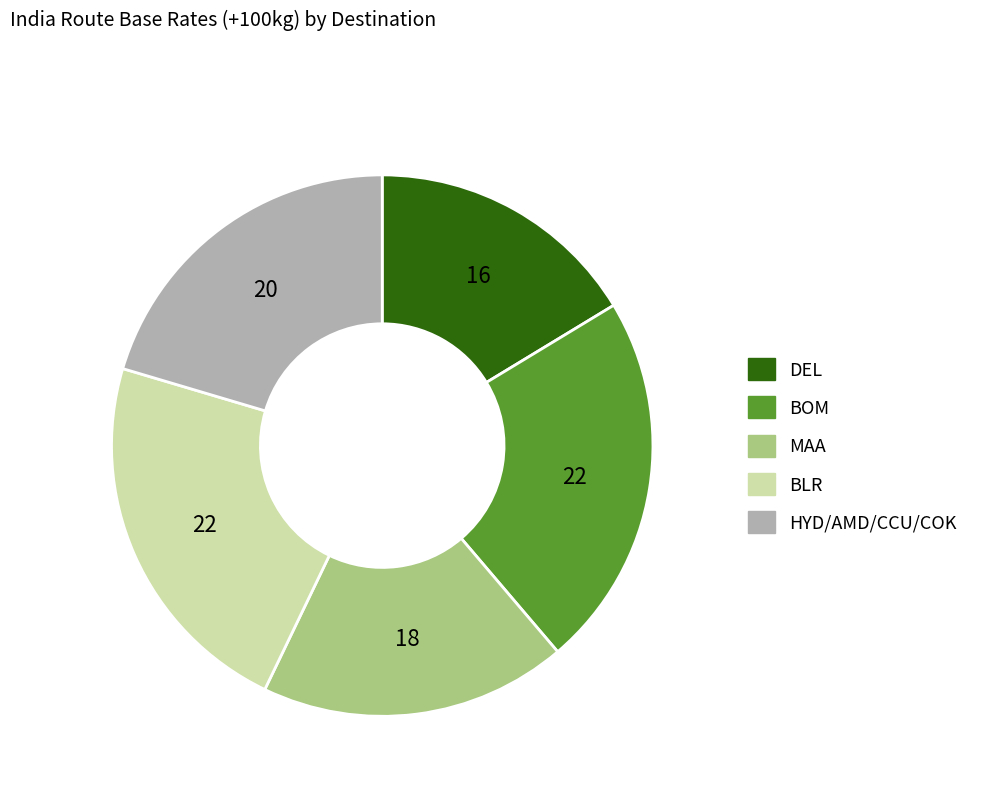

Is there a majority slice in this chart?

No